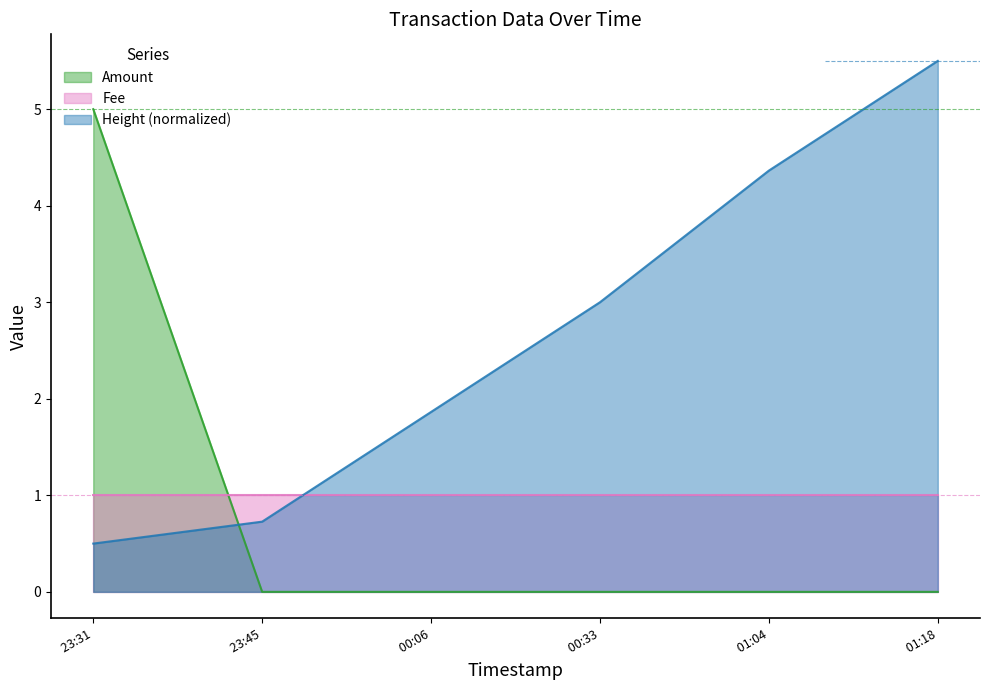

What is the spread (max minus min) of values at  01:18?

5.5